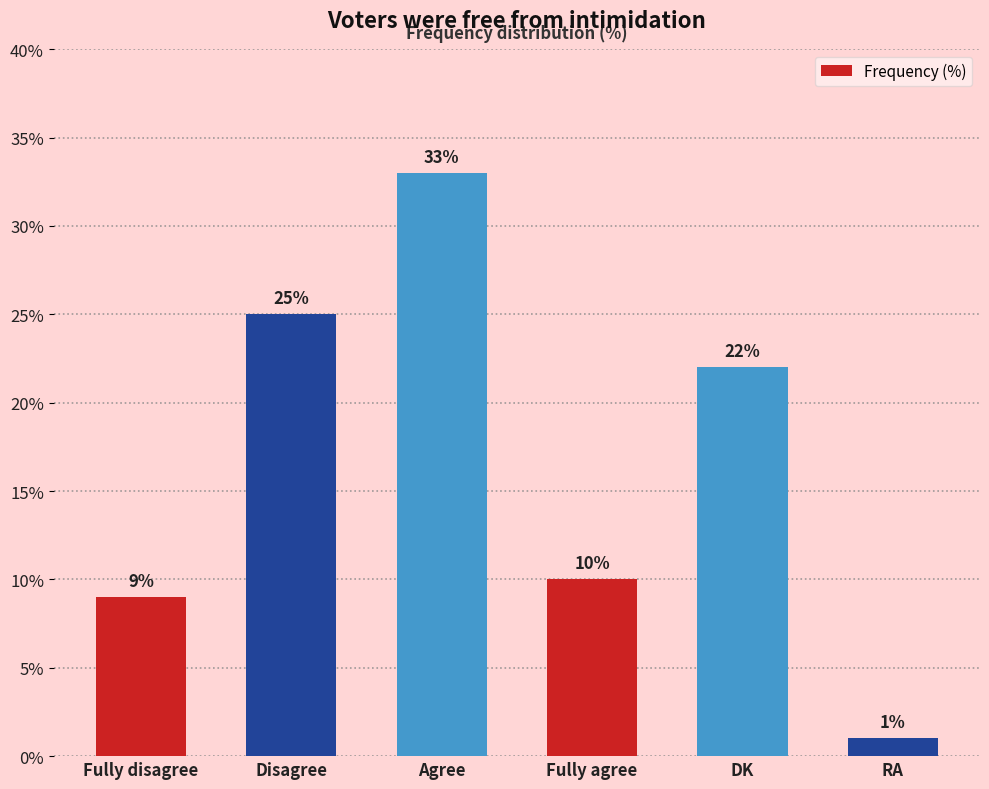

Count the number of data series in this chart.

1